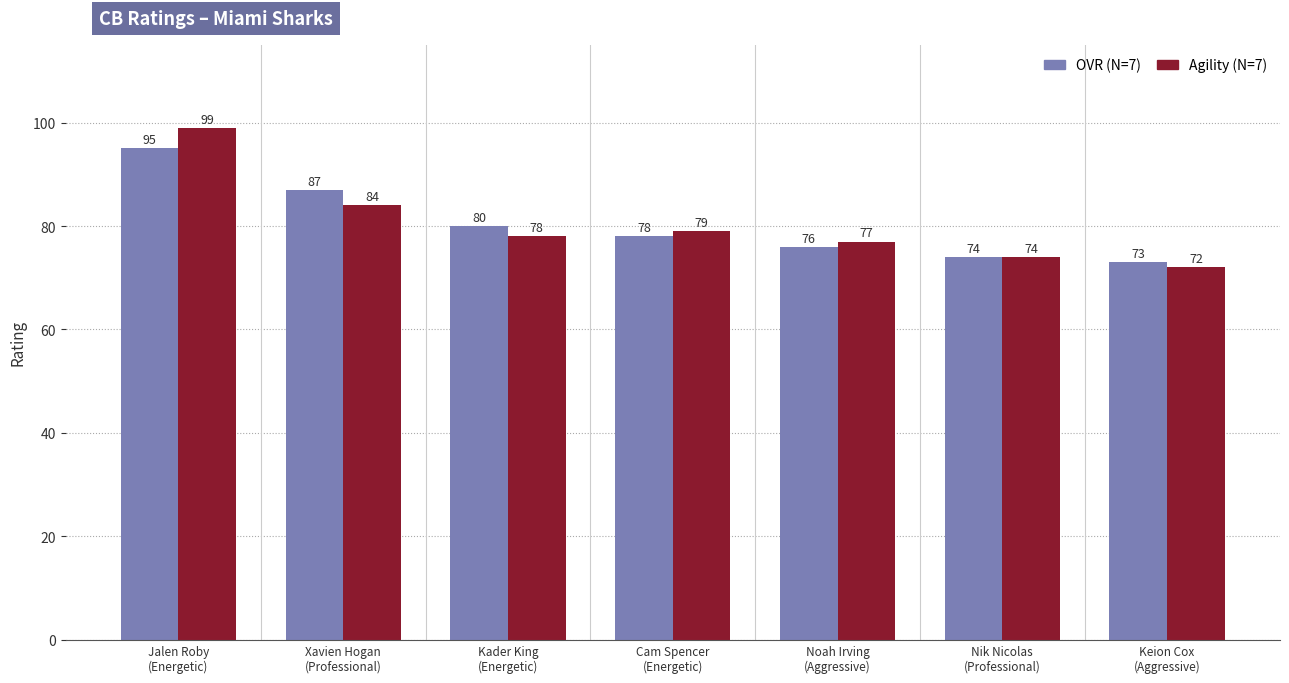

At which category is the sum across all series the highest?

Jalen Roby
(Energetic)